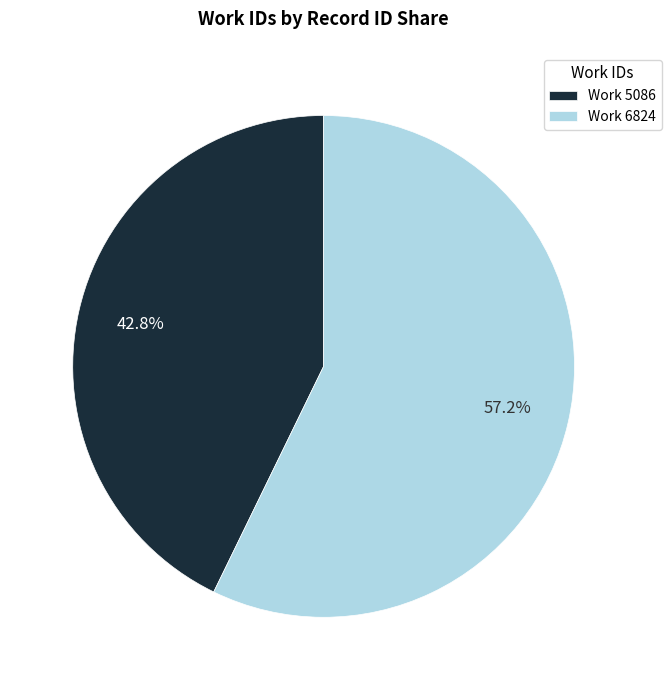

How much of the chart is everything except Work 6824?

42.8%